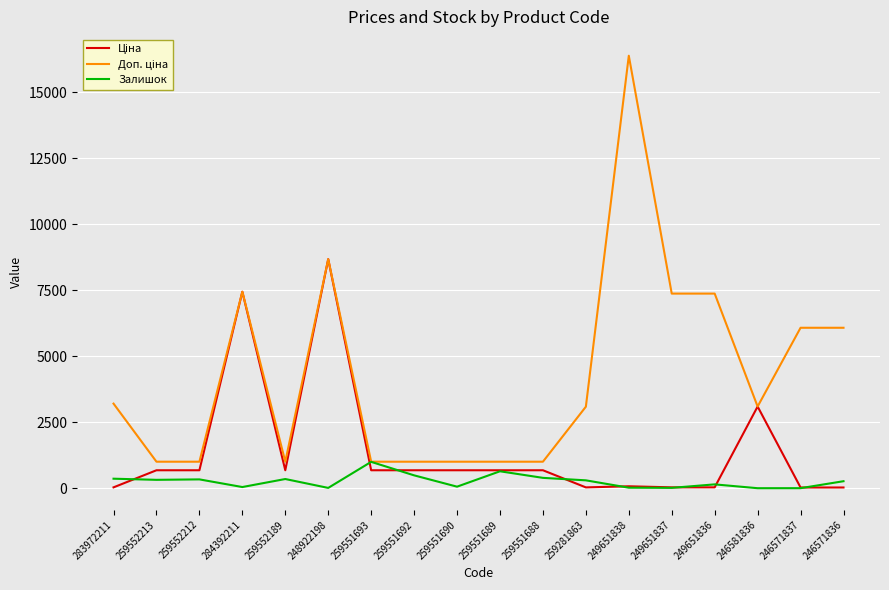

Is this an area chart (filled region under the line)?

No